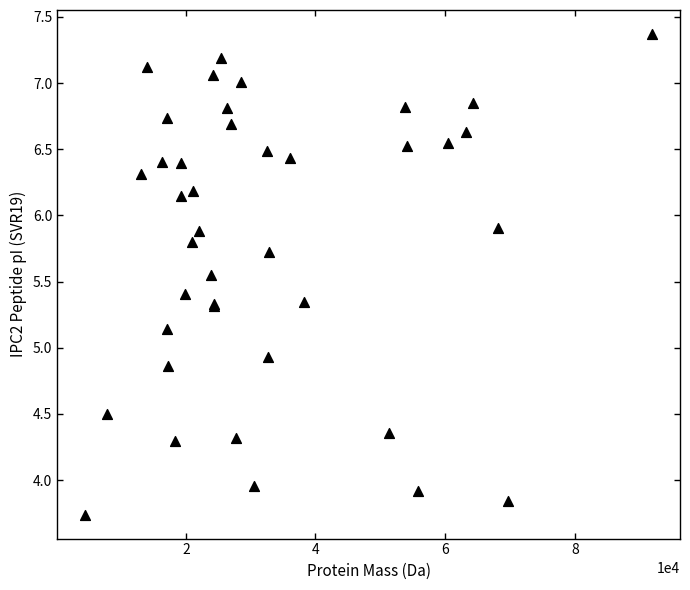

What Y value in the scatter plot is closest to 5?

4.9